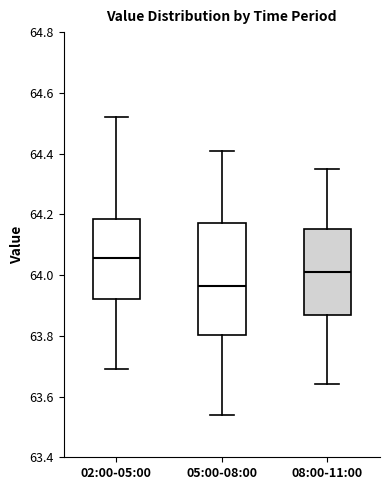

Comparing the boxes themselves (not the whiskers), which one is the tallest?

05:00-08:00